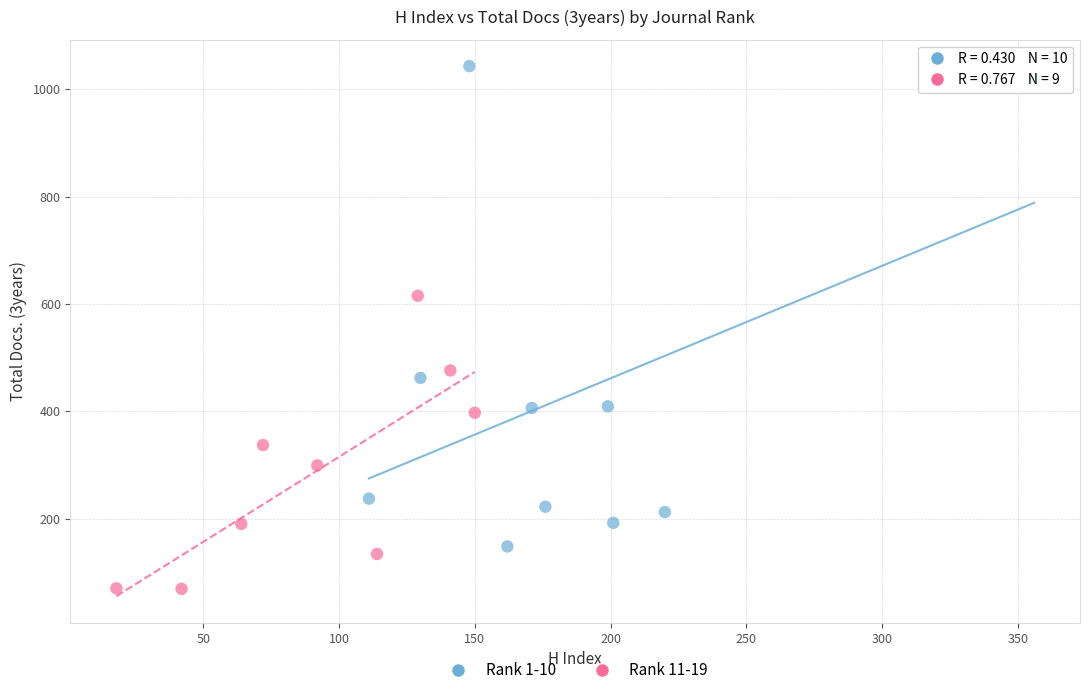

Which series reaches the maximum Y coordinate?

Rank 1-10